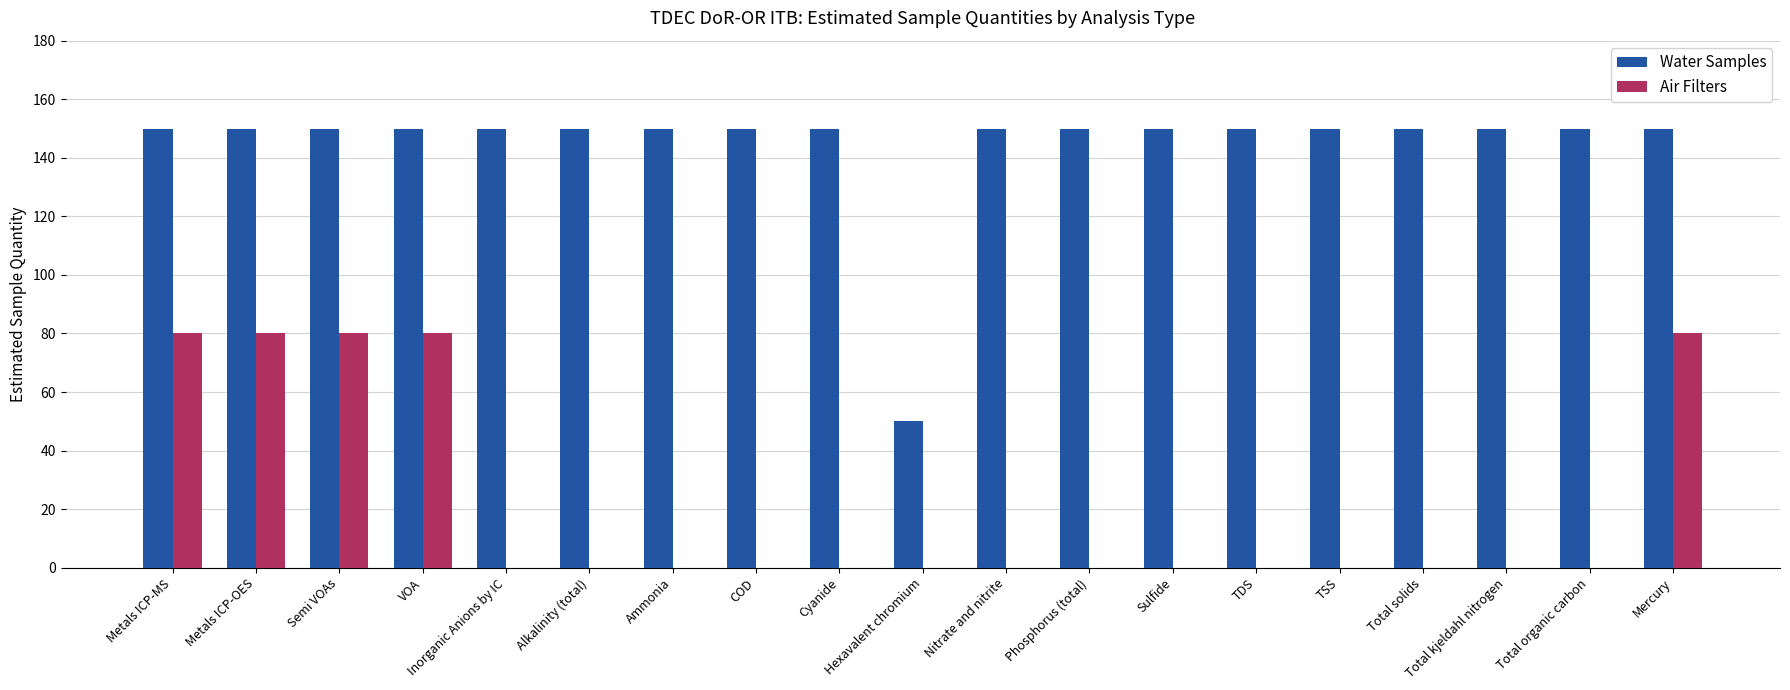

True or false: Water Samples has a value of 150 at Metals ICP-OES.

True